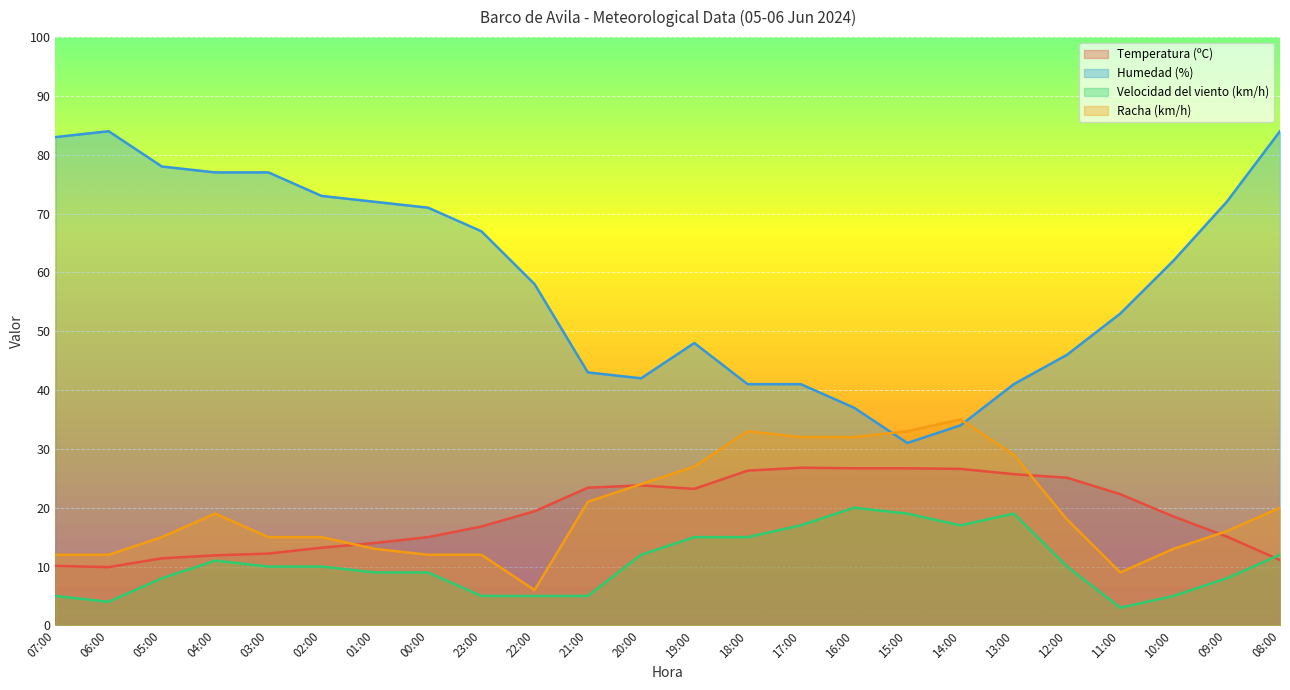

Which series has the largest total across all categories?

Humedad (%)